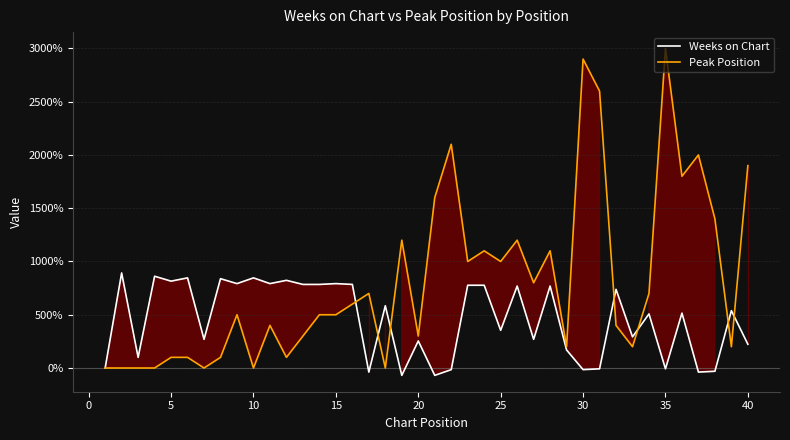

At how many categories does at least one series exceed 2800?

2